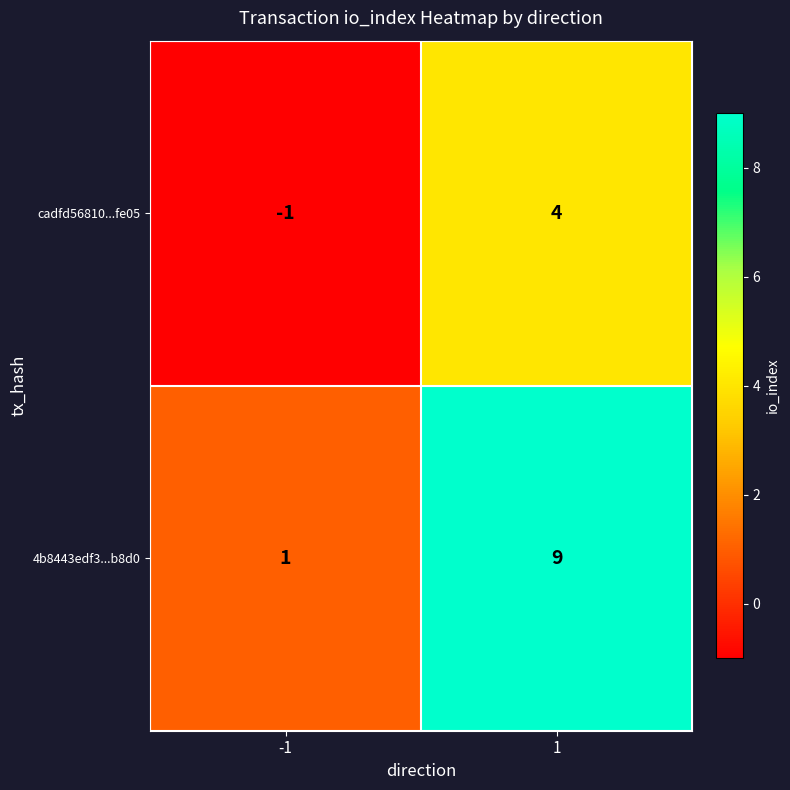

What is the sum of all 4b8443edf3...b8d0 values?

10